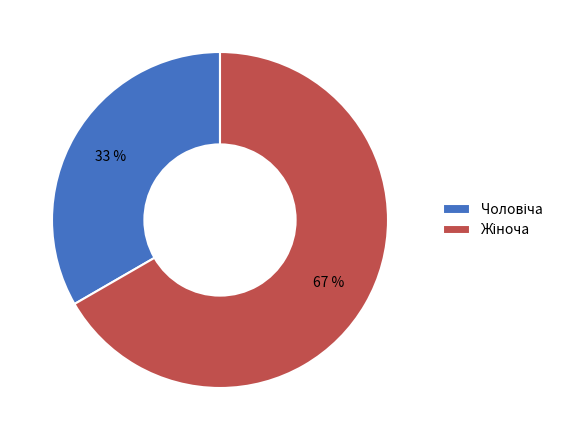

To the nearest percent, what is the average slice percentage?

50%